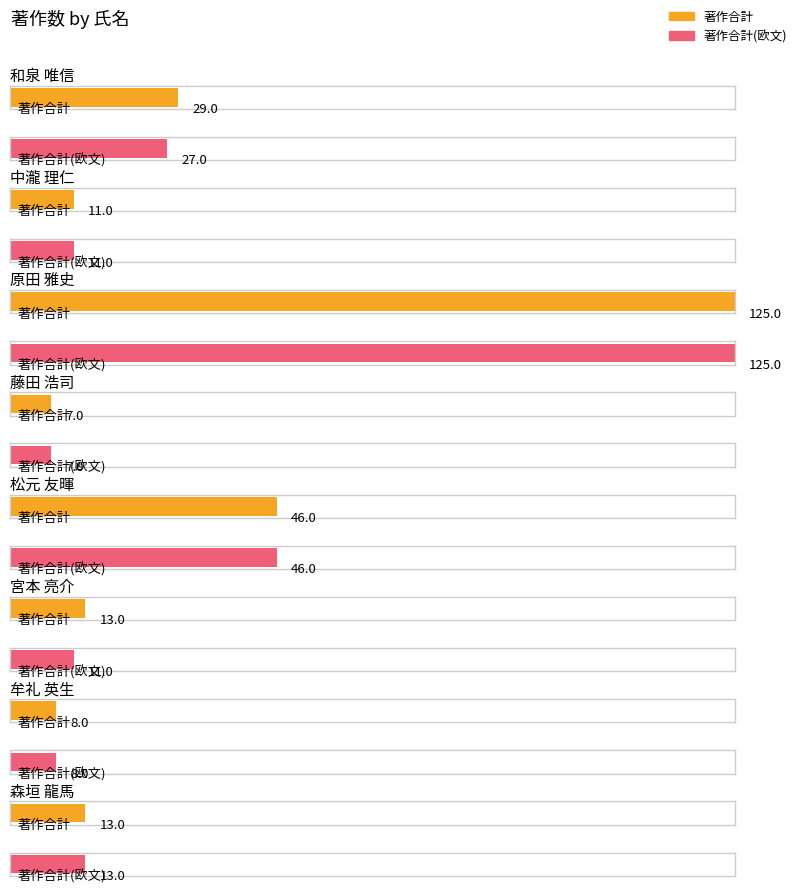

Does the chart contain stacked bars?

No